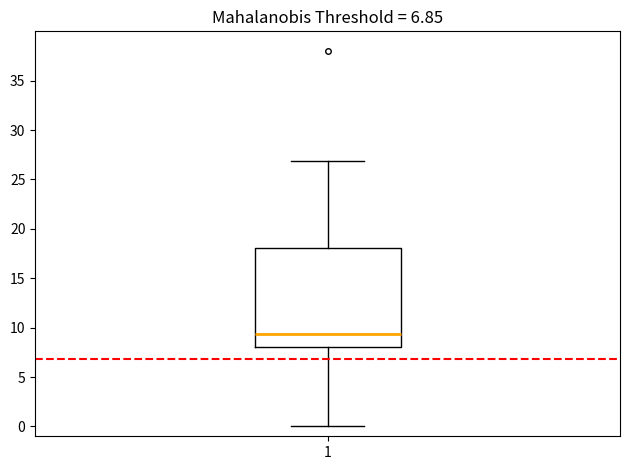

Transcribe this box plot: give where the median line is, the range the box spans, and where the two whiskers end, as read against the y-axis. The values are not printed on the chart, so give them approximately, as read against the axis.

median 9.5, box 8.0 to 18.0, whiskers 0.0 to 27.0